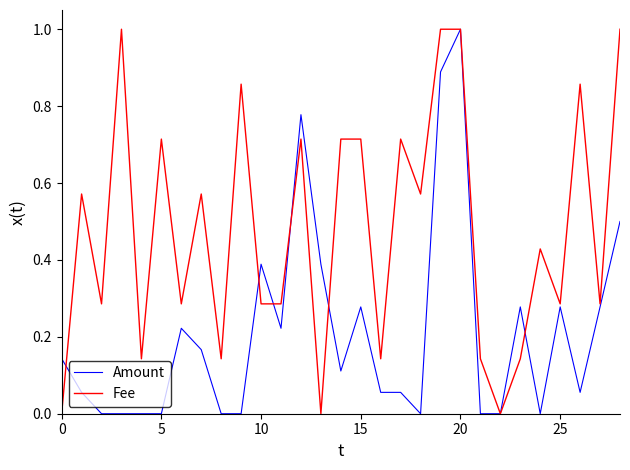

Is this an area chart (filled region under the line)?

No